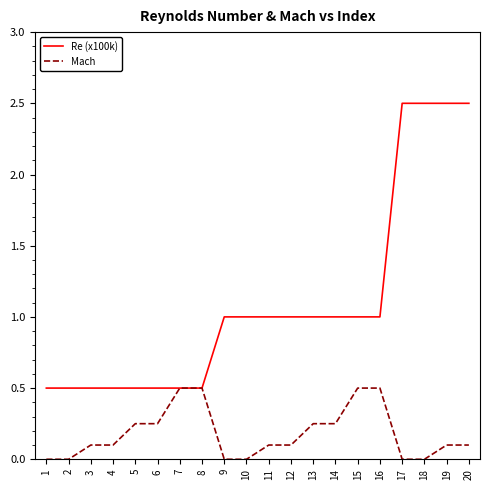

What is the difference between the second highest and minimum values in the Mach series?

0.5